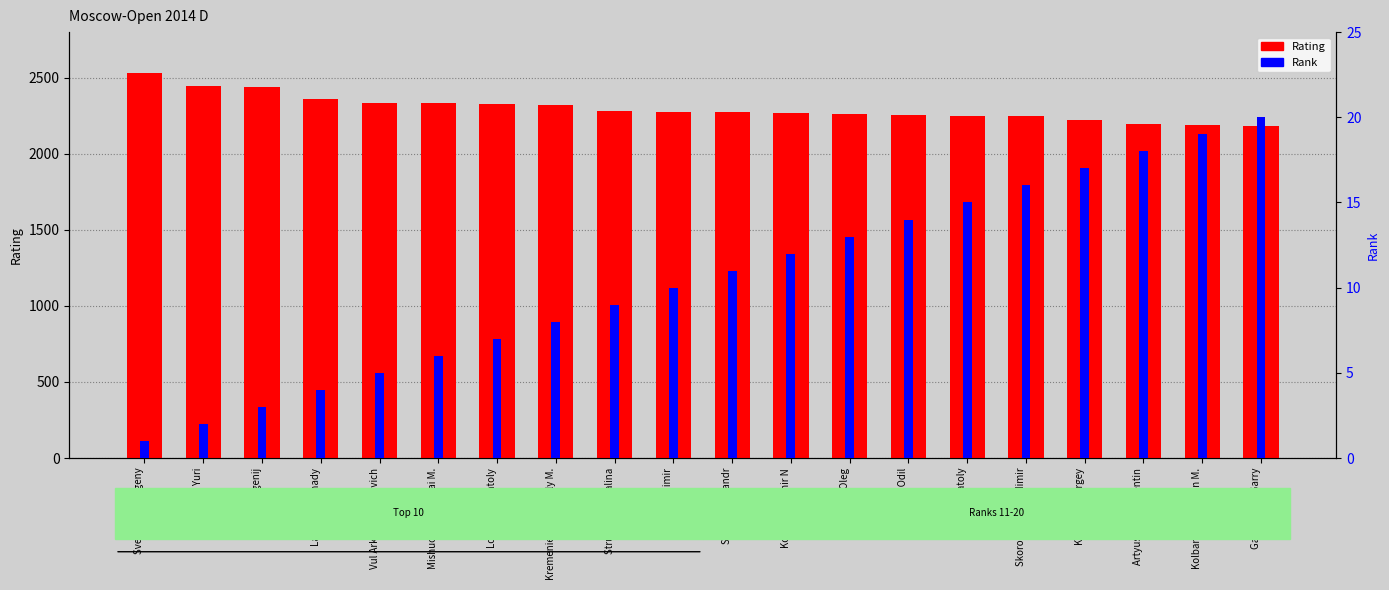

What is the value of the Rating bar at the 7th from the left?

2327